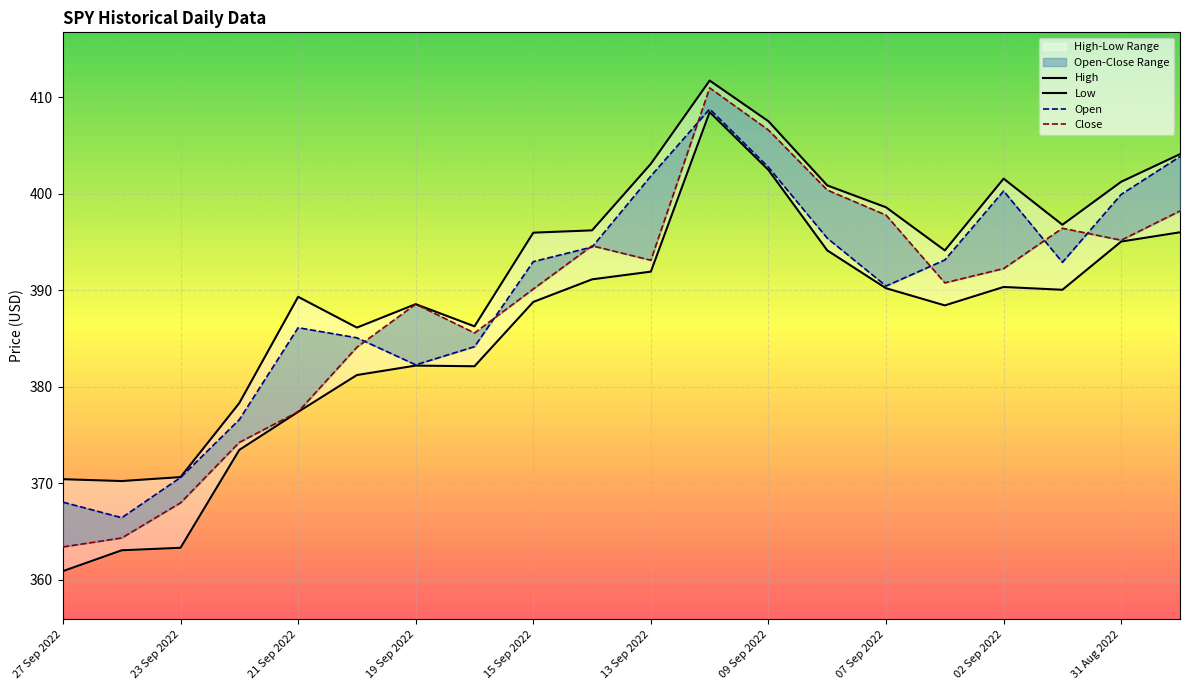

What is the highest value of the Open series?

408.8